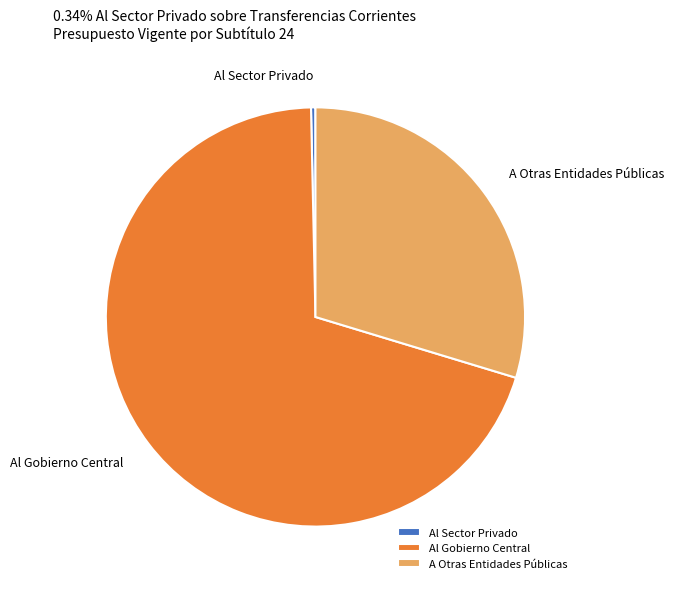

Combined, do Al Gobierno Central and A Otras Entidades Públicas account for over 50%?

Yes